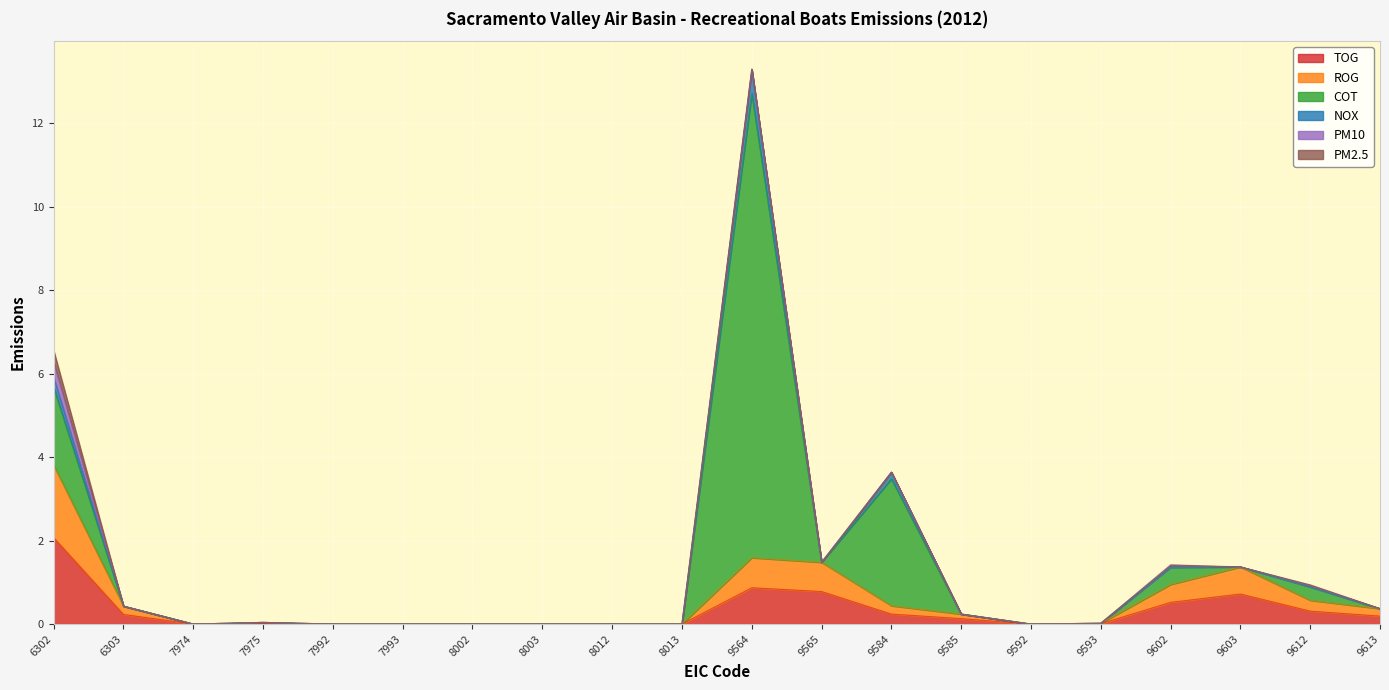

In NOX, how many points are higher than both neighbors (excluding endpoints)?

4